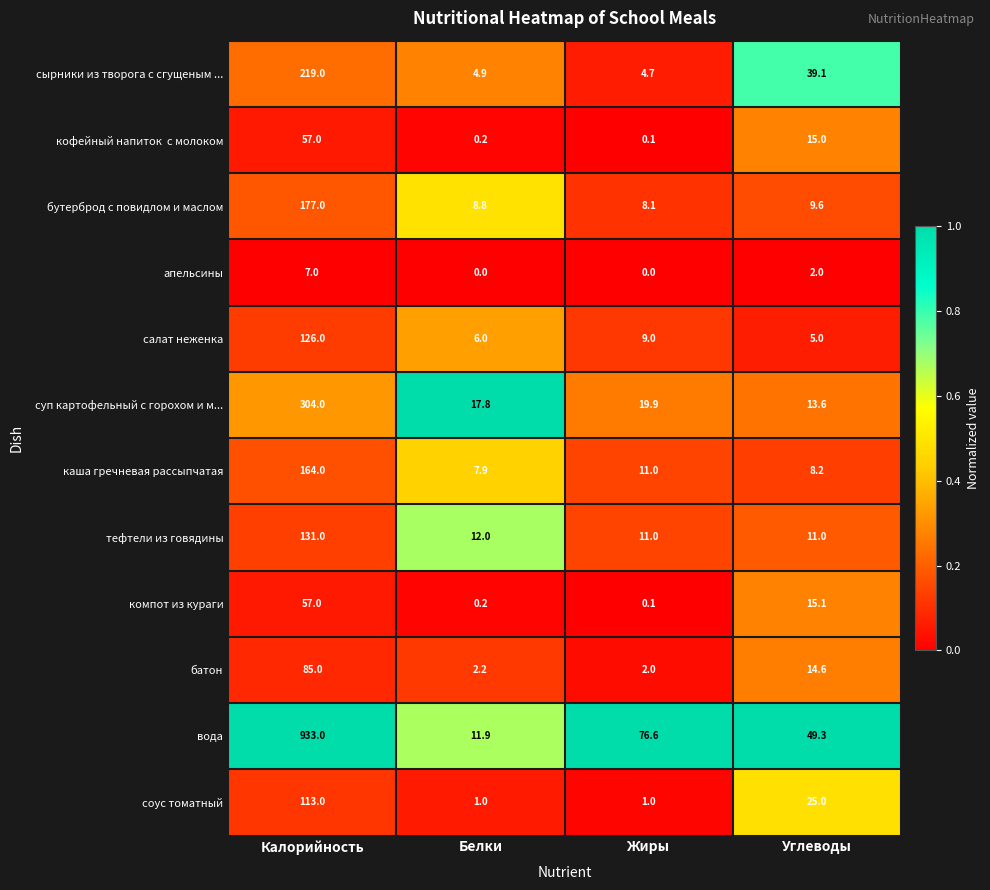

At how many categories does at least one series exceed 0?

4